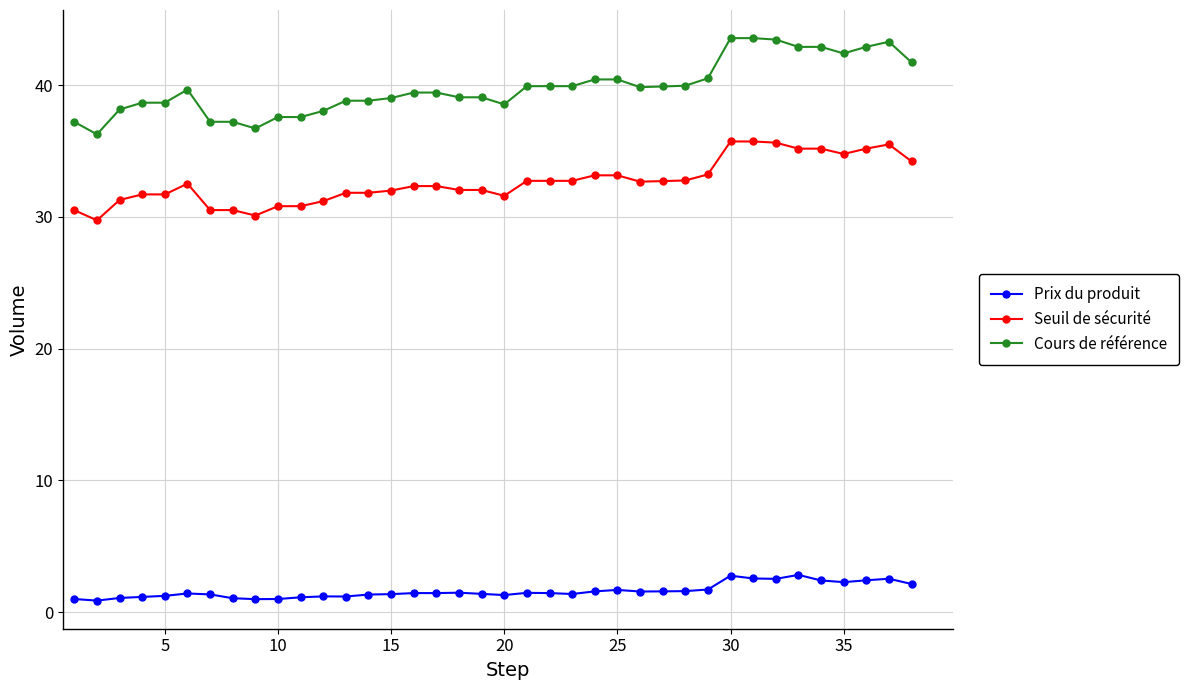

What is the value of the Cours de référence point at the 4th from the left?

38.7